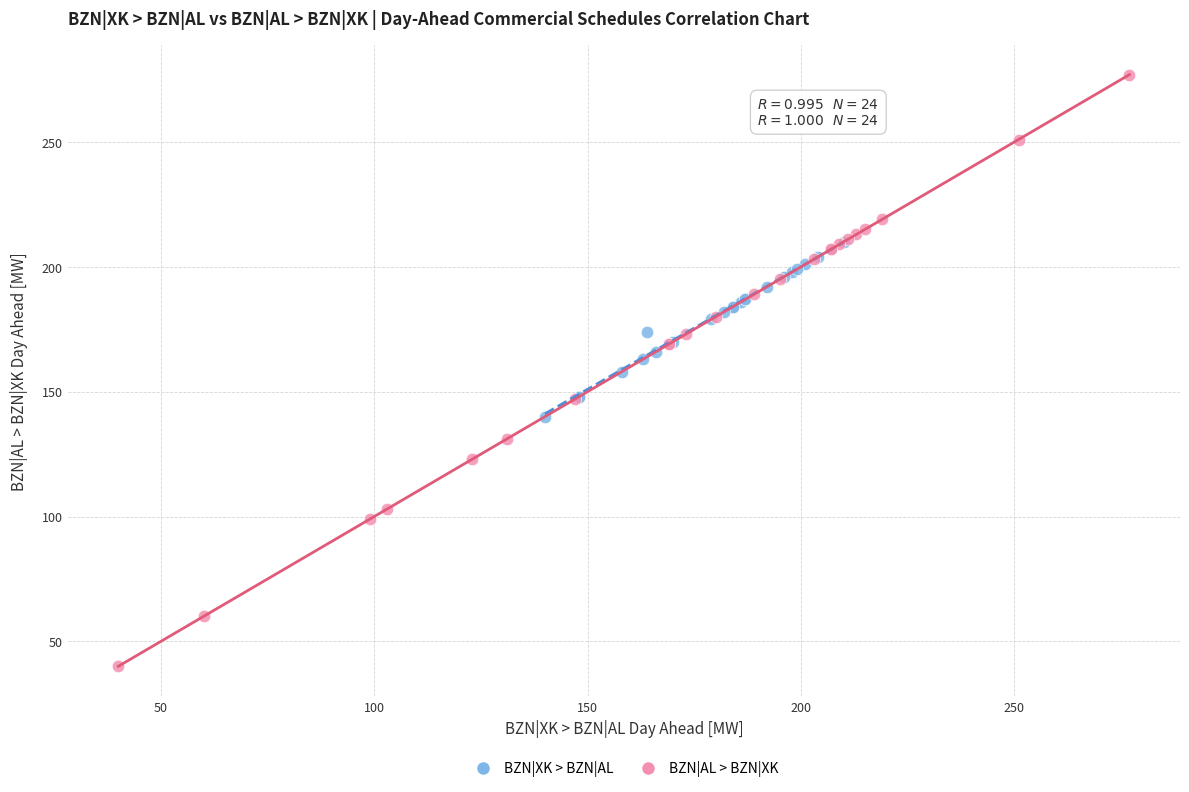

Which series has the widest spread of Y values?

BZN|AL > BZN|XK